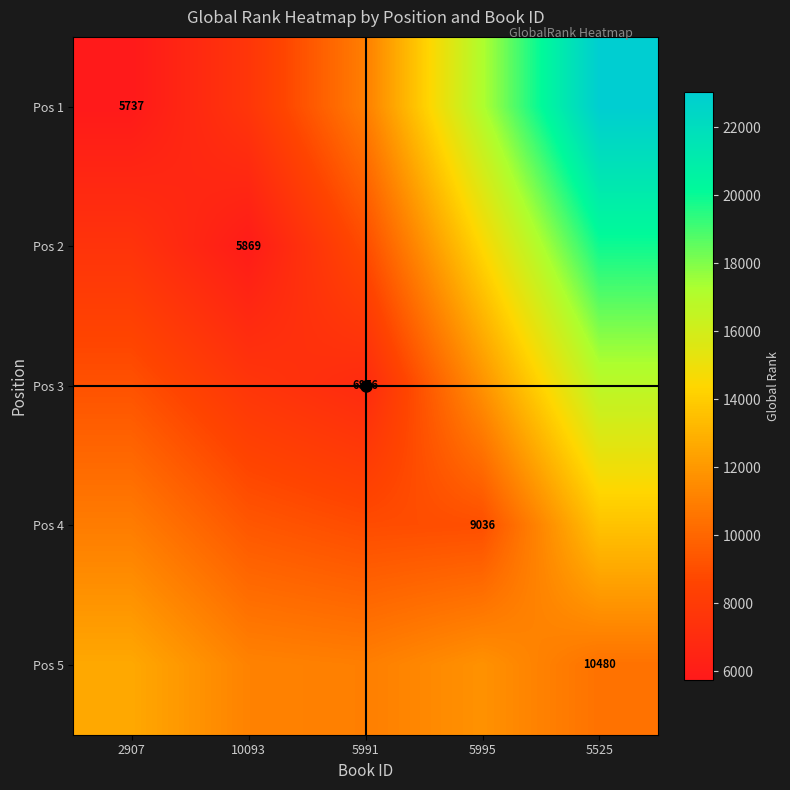

Is the value of Pos 2 at 10093 greater than the value of Pos 5 at 5525?

No